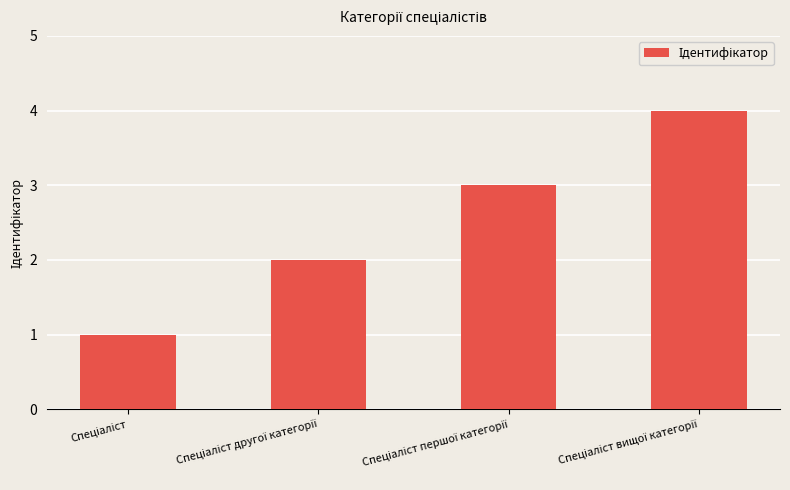

What is the sum of all values?

10